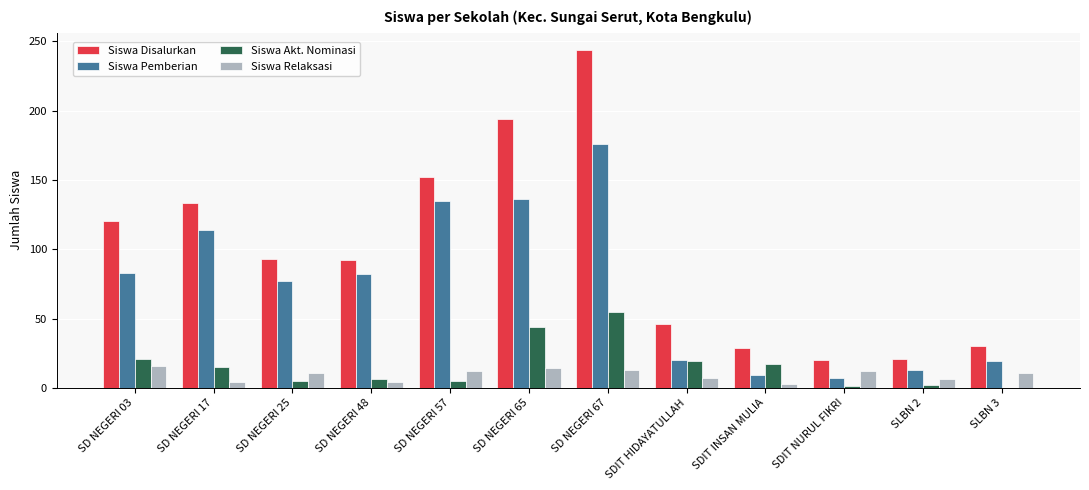

Which series has the largest range (max minus min)?

Siswa Disalurkan